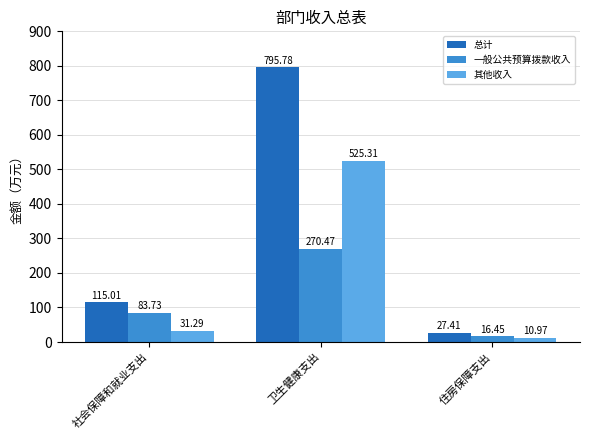

How many groups of bars are there?

3